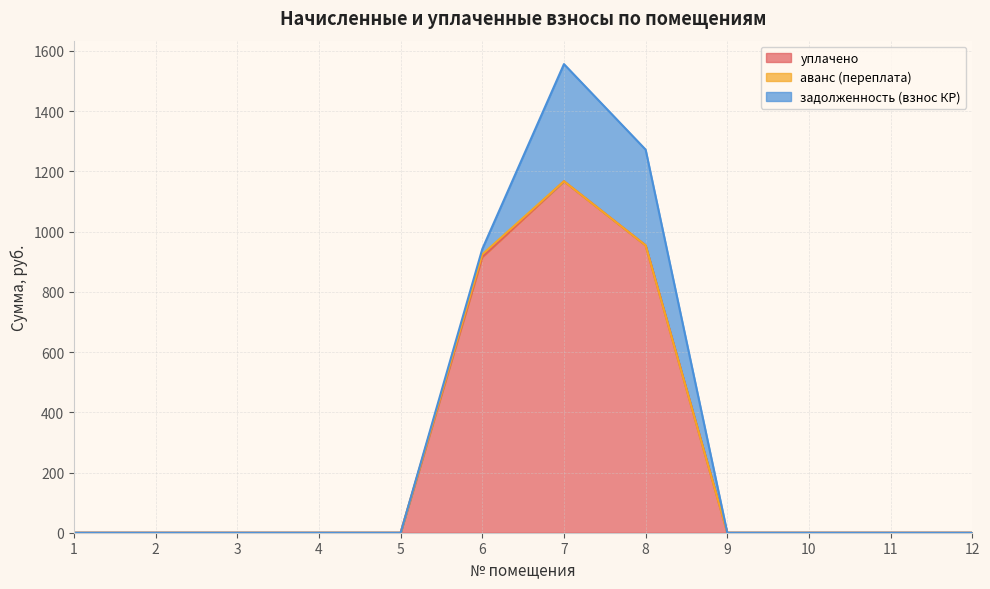

What is the value of the аванс (переплата) point at the 6th from the left?

8.9